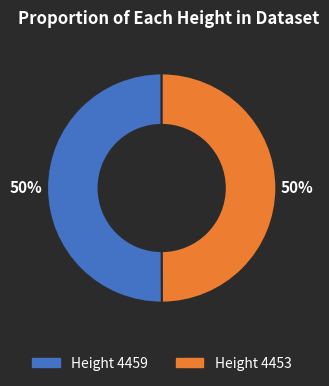

To the nearest percent, what is the average slice percentage?

50%